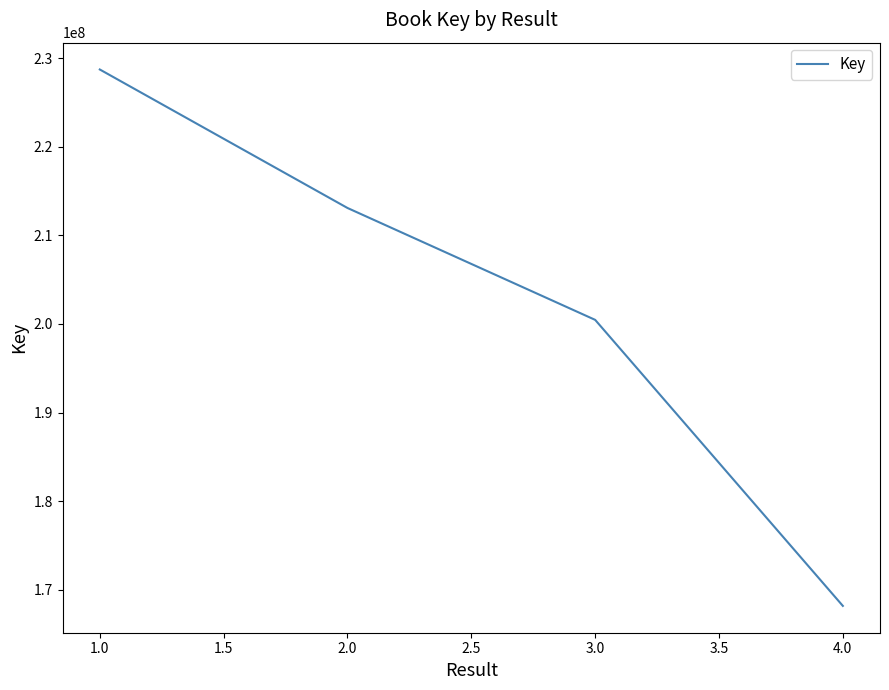

The value at 4.0 is 261718131. True or false?

False